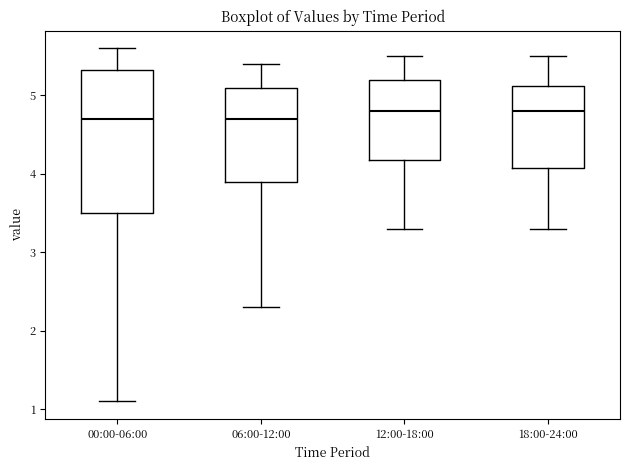

Which box is the tallest, from its lower edge to its upper edge?

00:00-06:00